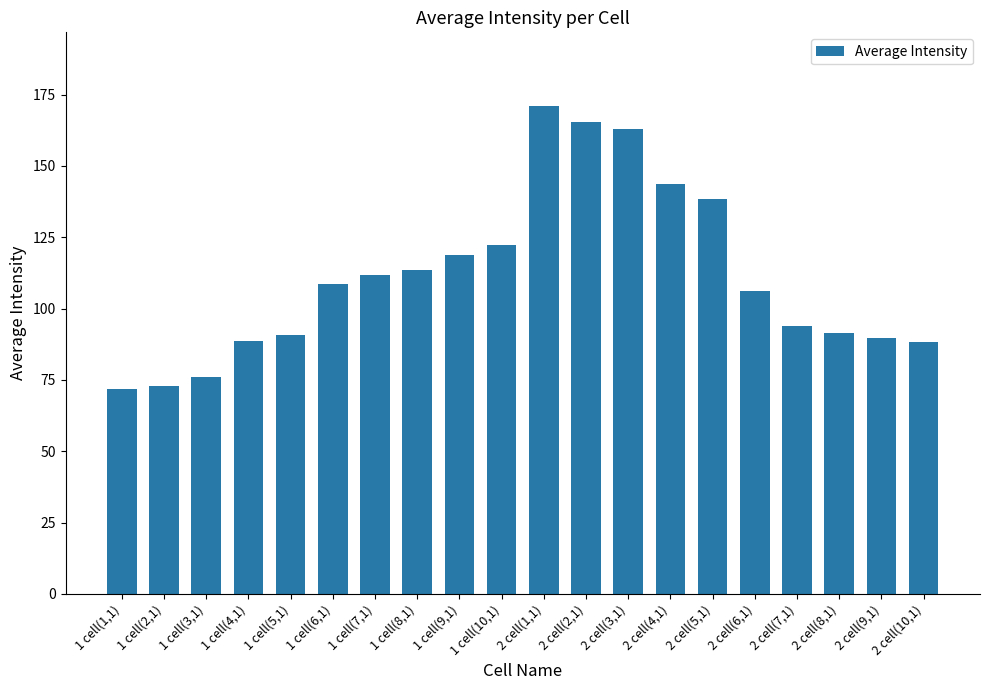

What is the sum of the values at 2 cell(5,1) and 1 cell(3,1)?

214.5